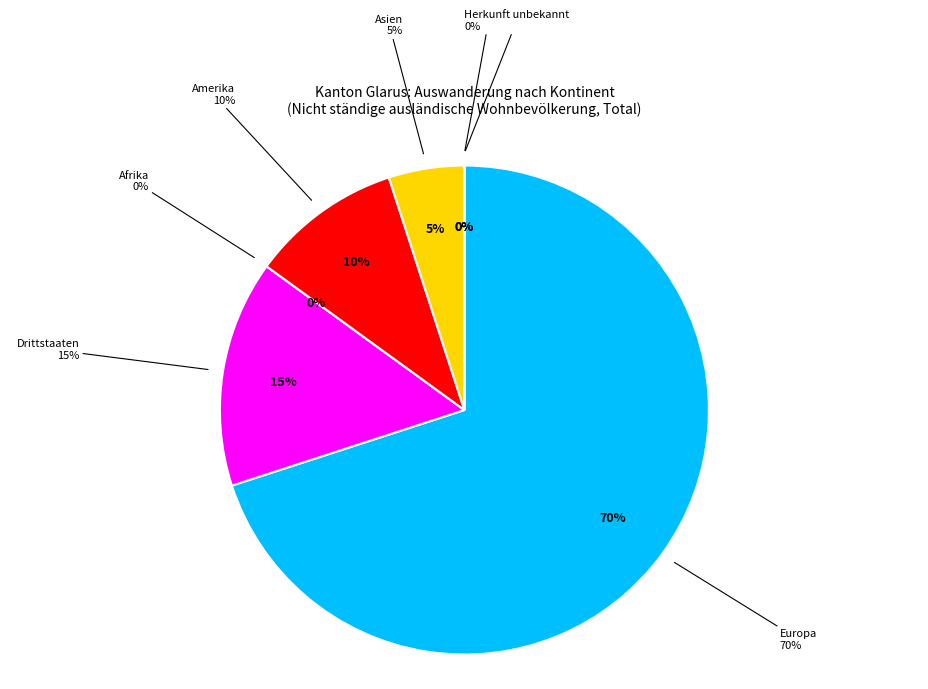

Combined, do Europa and Amerika account for over 50%?

Yes